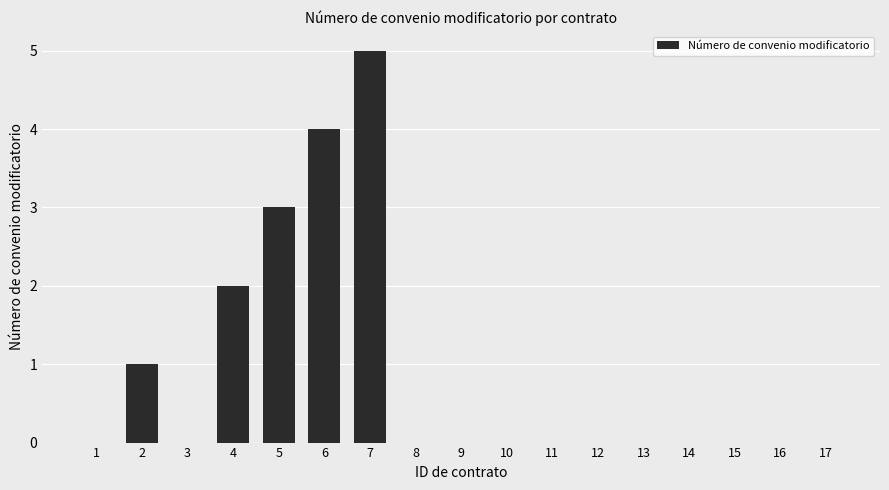

Reading left to right, transcribe all the data shown in this chart.

0	1	0	2	3	4	5	0	0	0	0	0	0	0	0	0	0